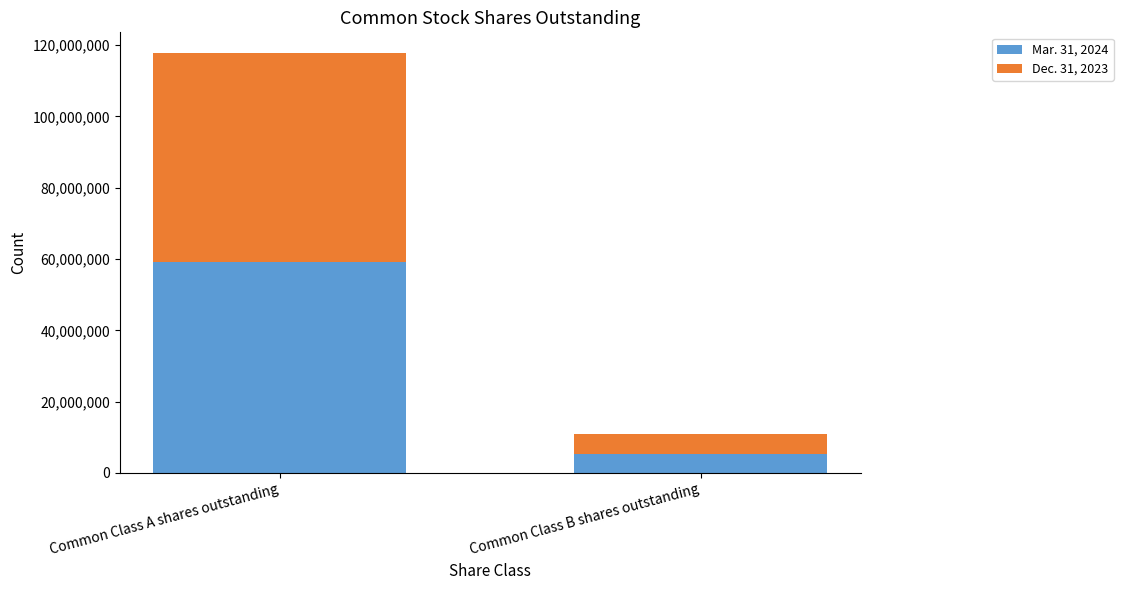

What is the highest value of the Mar. 31, 2024 series?

59055633